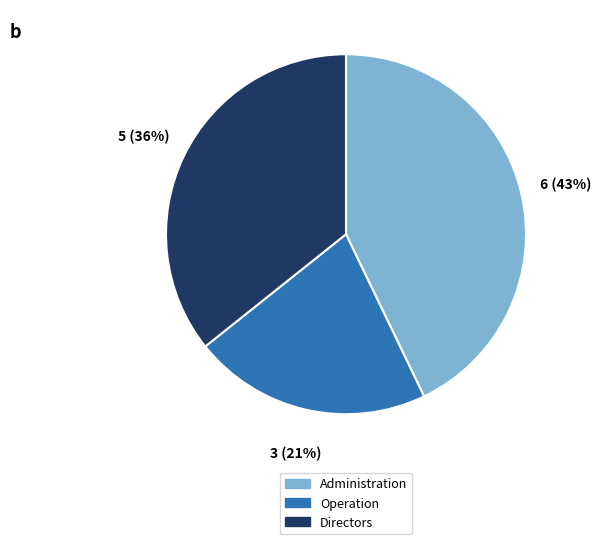

To the nearest percent, what is the difference between the Administration and Directors slice percentages?

7%